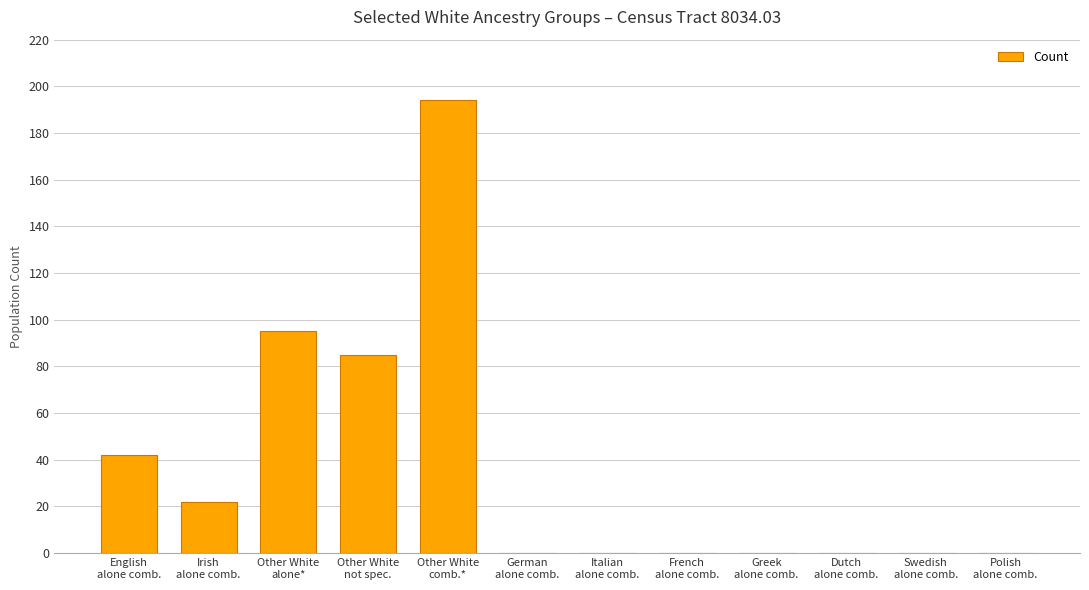

What is the maximum value shown in the chart?

194